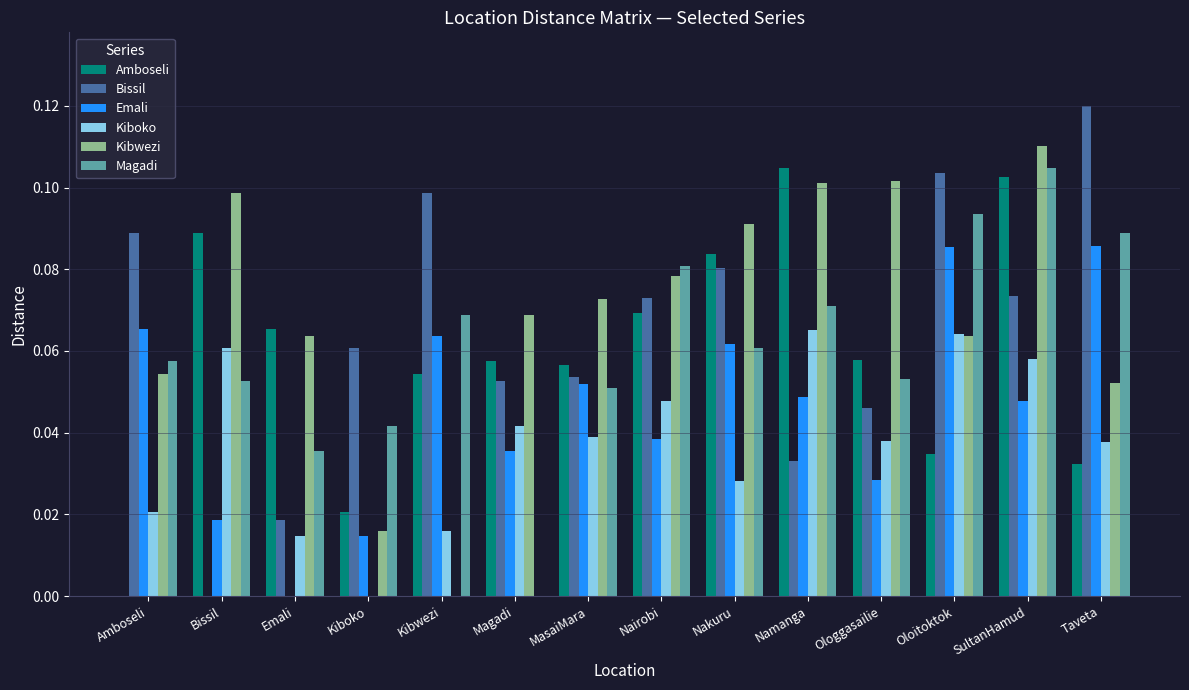

Does the chart contain stacked bars?

No